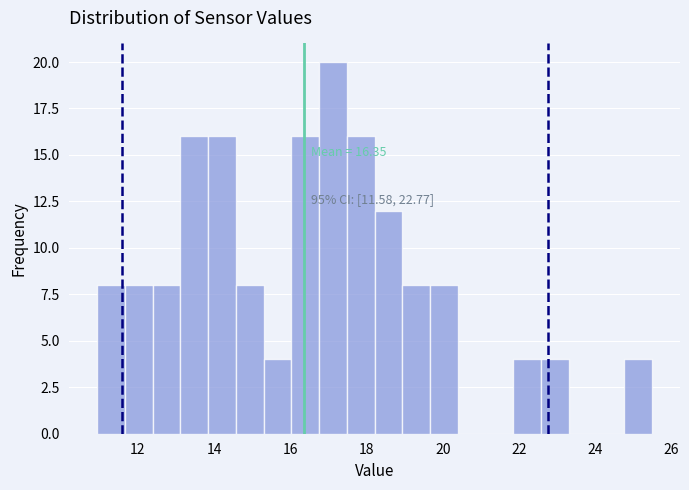

Around what value on the x-axis is the tallest bar? Give the approximate position of its centre, as read against the axis.

17.2